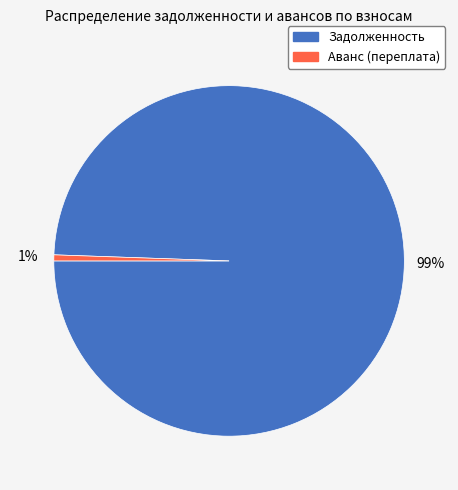

Does any single category account for the majority?

Yes